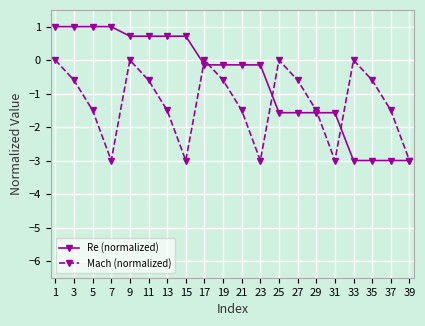

What is the difference between the maximum and minimum values in the Mach (normalized) series?

3.0